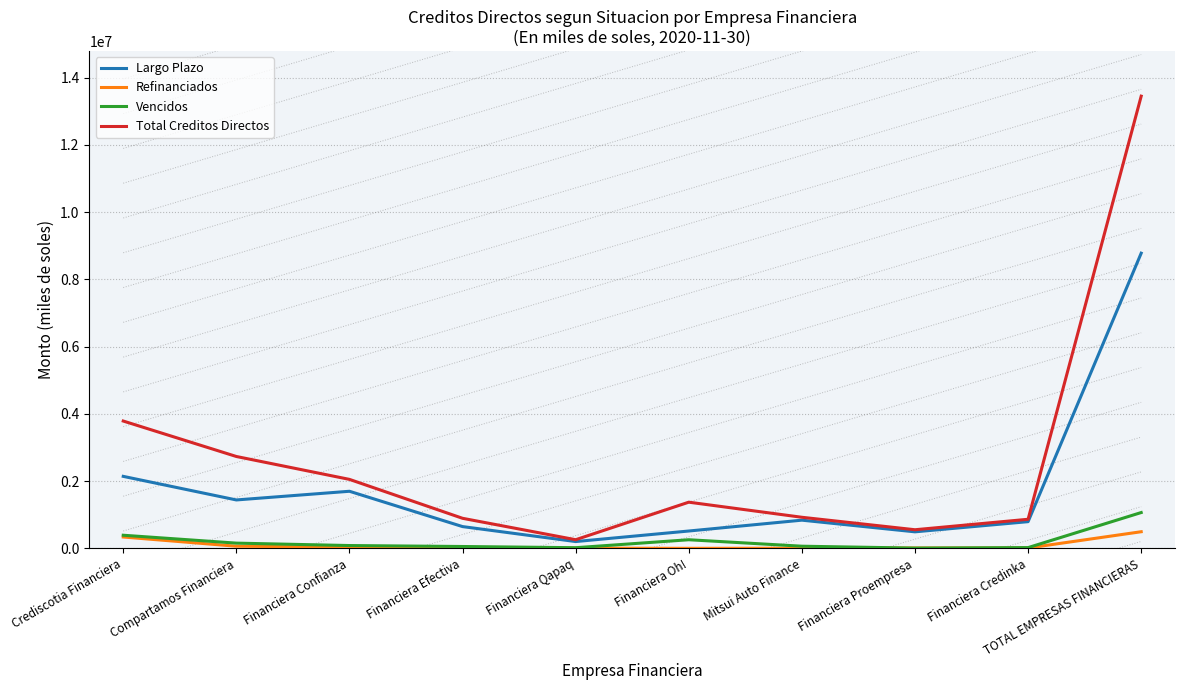

Is the value of Total Creditos Directos at Financiera Confianza greater than the value of Largo Plazo at TOTAL EMPRESAS FINANCIERAS?

No